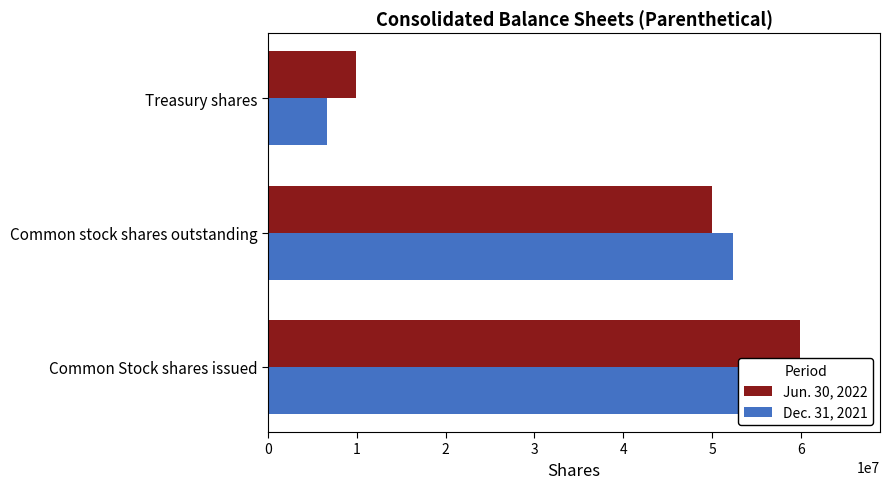

At how many categories does at least one series exceed 38898541?

2